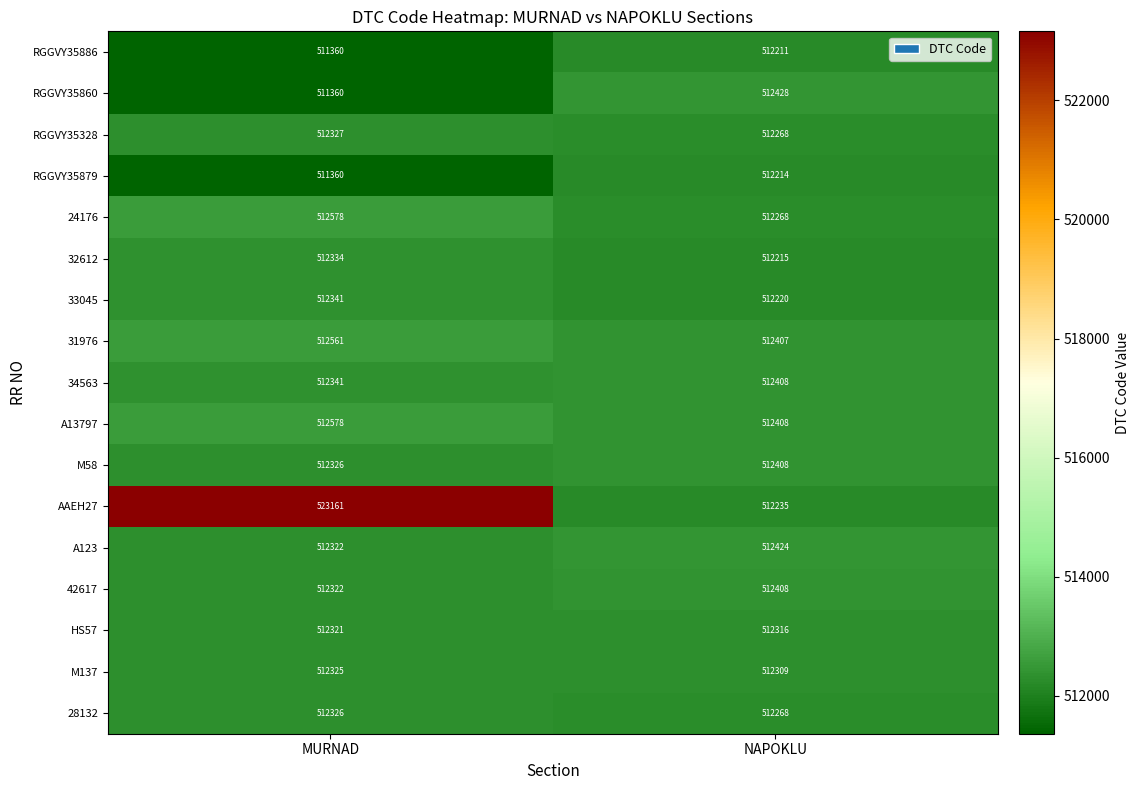

Which series has the largest total across all categories?

AAEH27